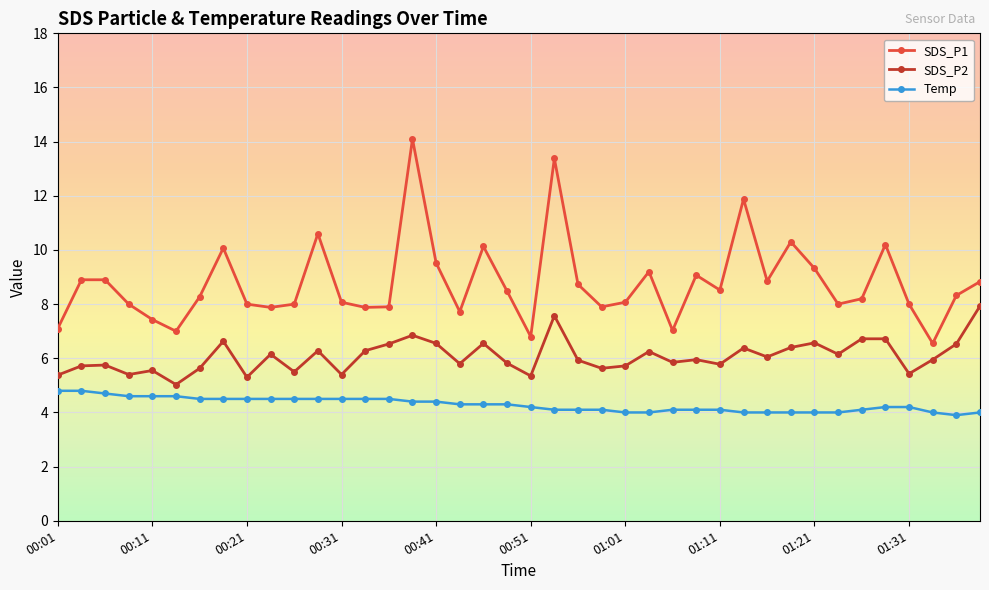

True or false: Temp and SDS_P1 cross at least once.

False